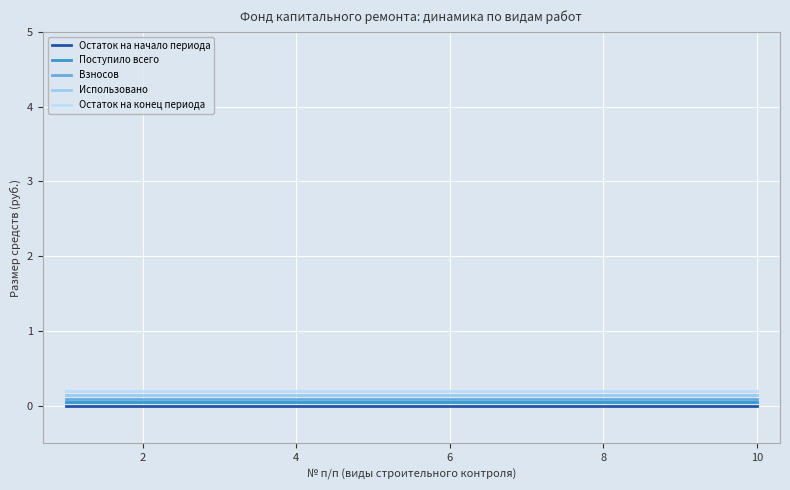

True or false: Взносов and Остаток на начало периода intersect in this chart.

False